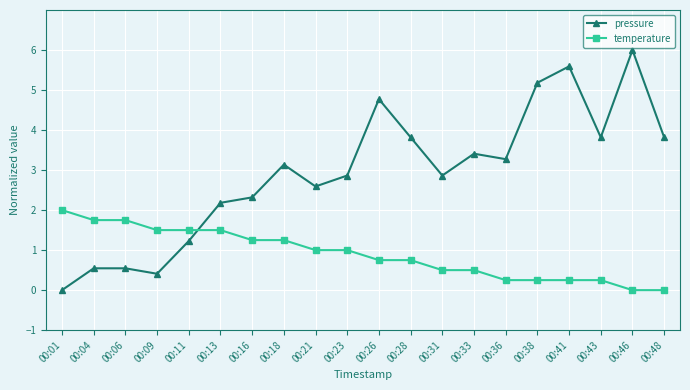

Which series has the largest total across all categories?

pressure